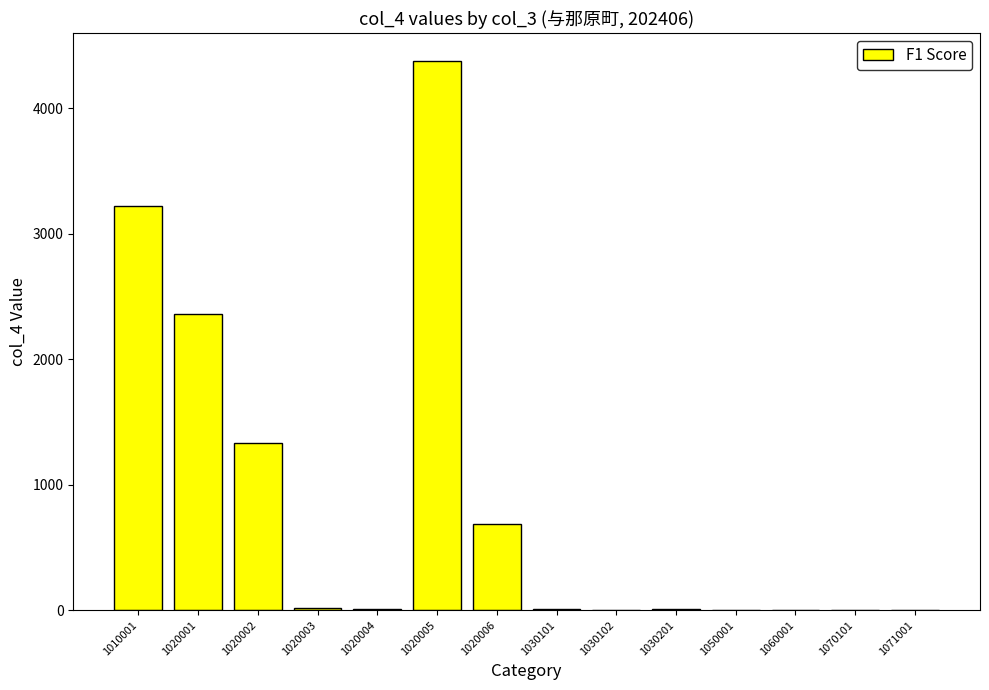

What is the change in value from 1020001 to 1070101?

-2361